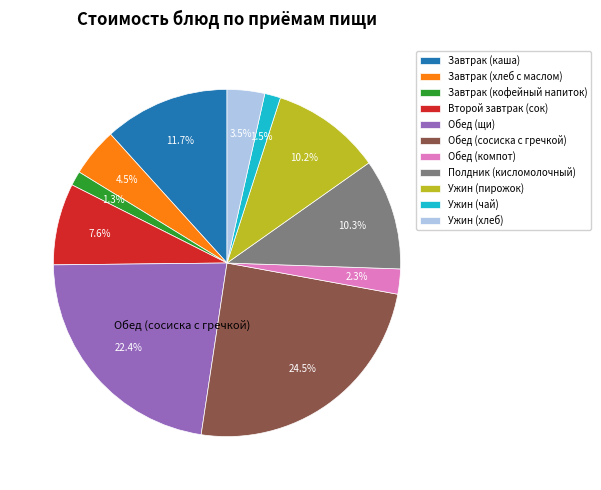

How many slices are in this pie chart?

11